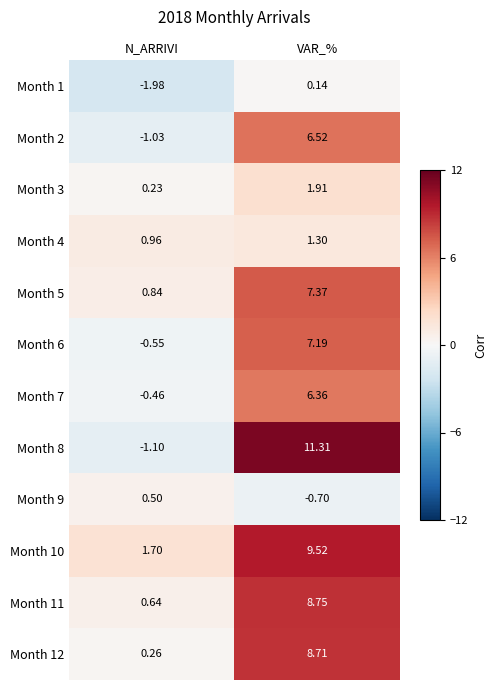

At which label is Month 8 closest to 5?

N_ARRIVI